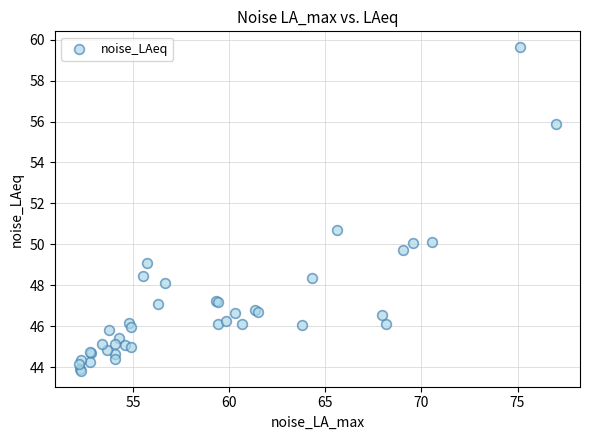

What Y value in the scatter plot is closest to 51?

50.7